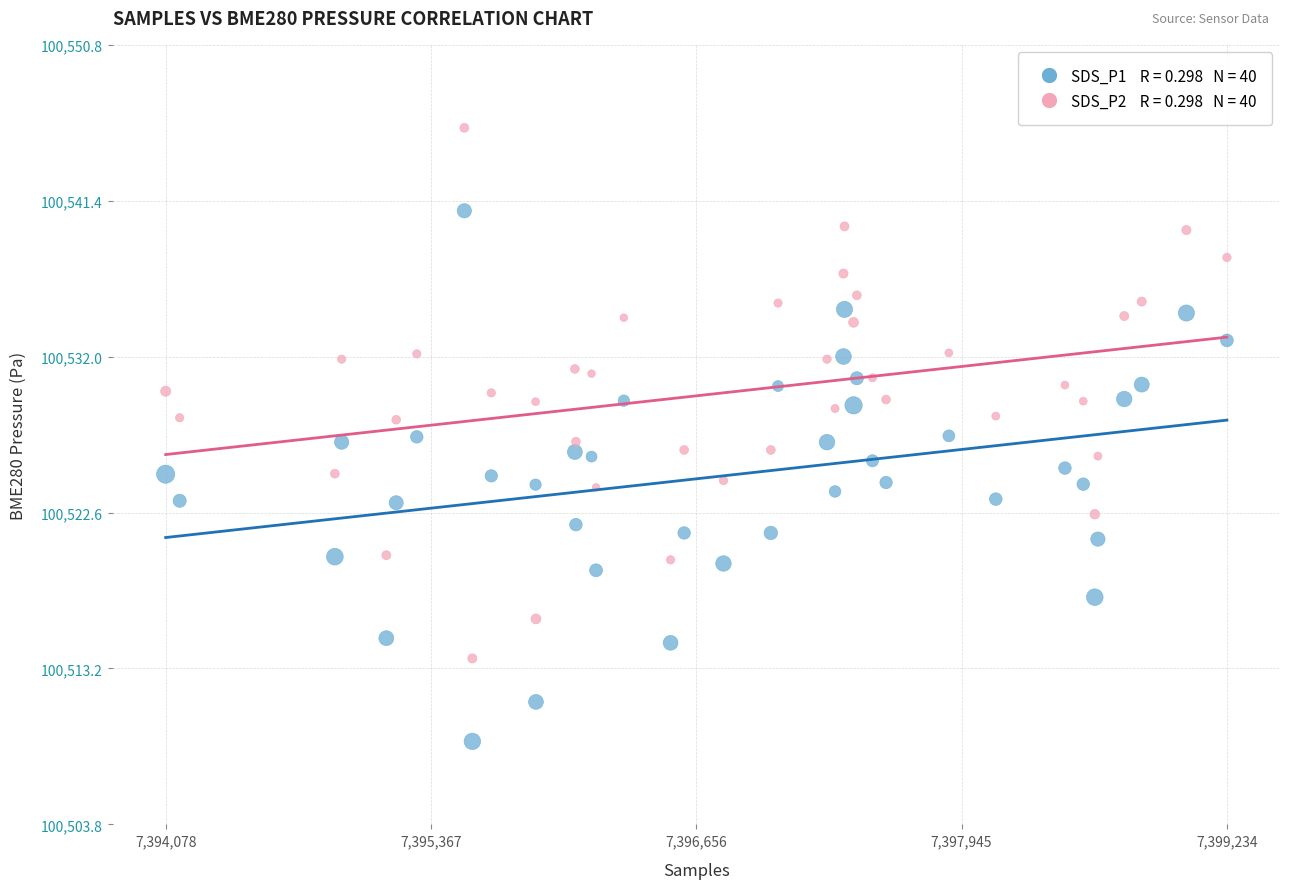

Across all data points, what is the range of Y values (max minus min)?

37.0